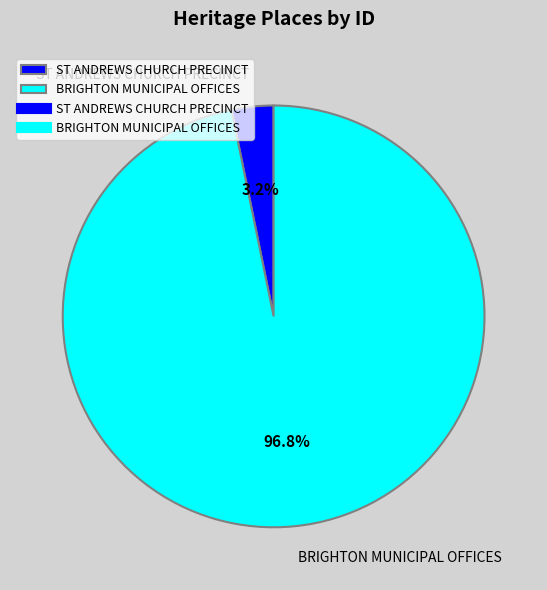

Does any single category account for the majority?

Yes